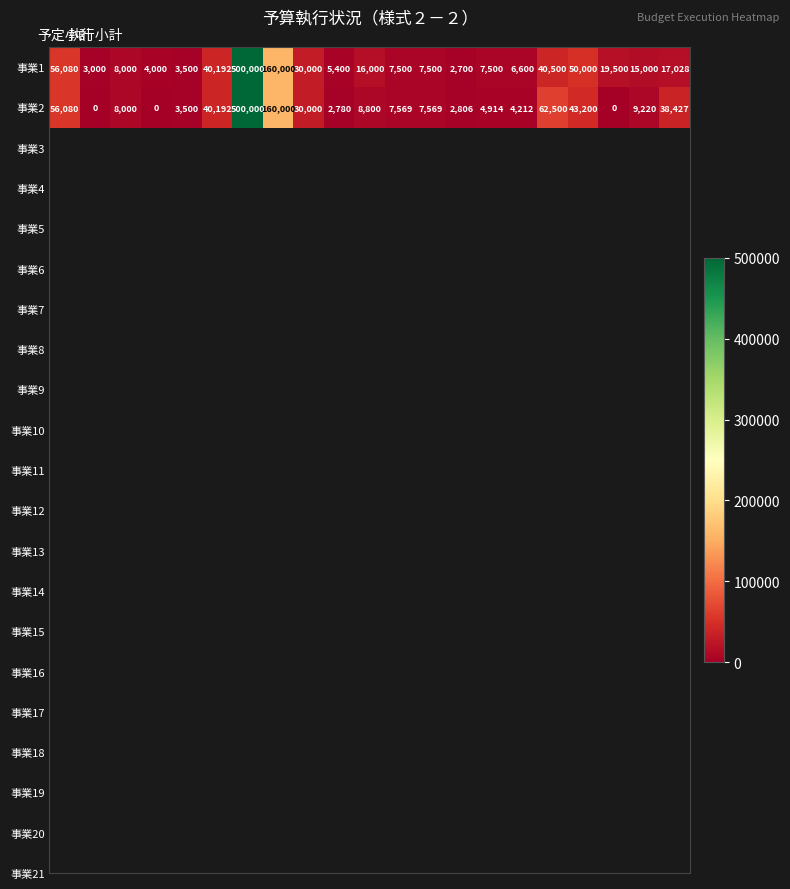

What is the highest value of the 事業1 series?

500000